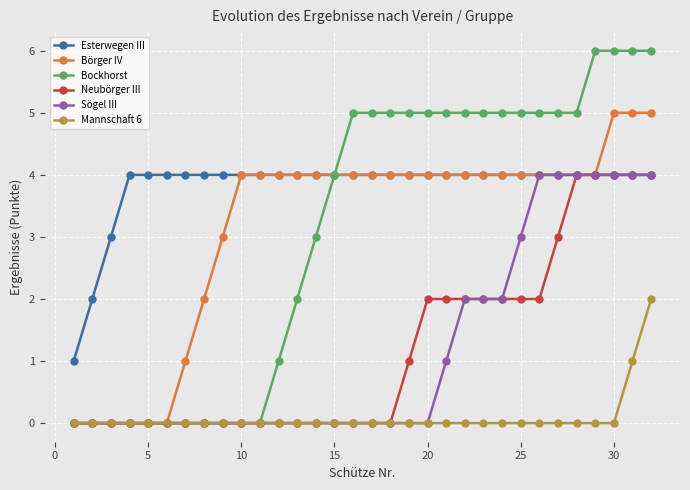

What is the difference between the maximum and minimum values in the Börger IV series?

5